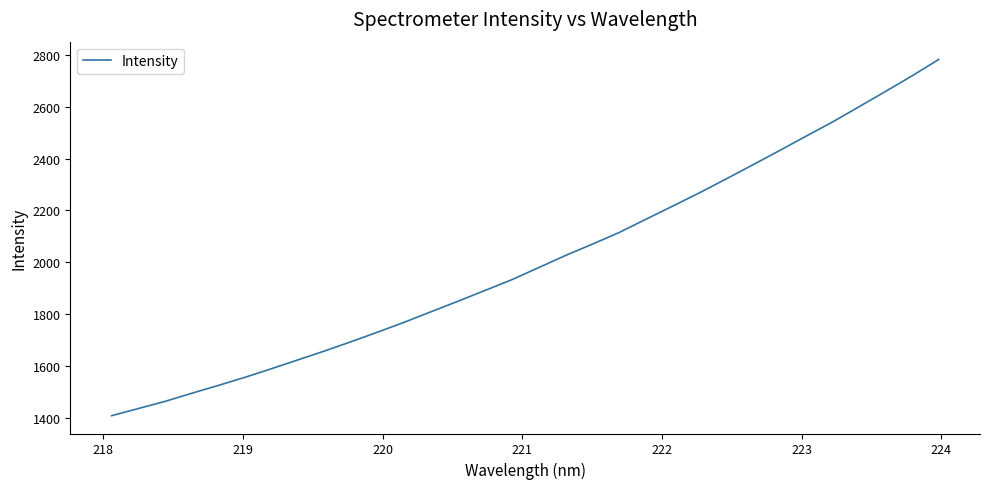

What is the difference between the maximum and minimum values?

1374.0